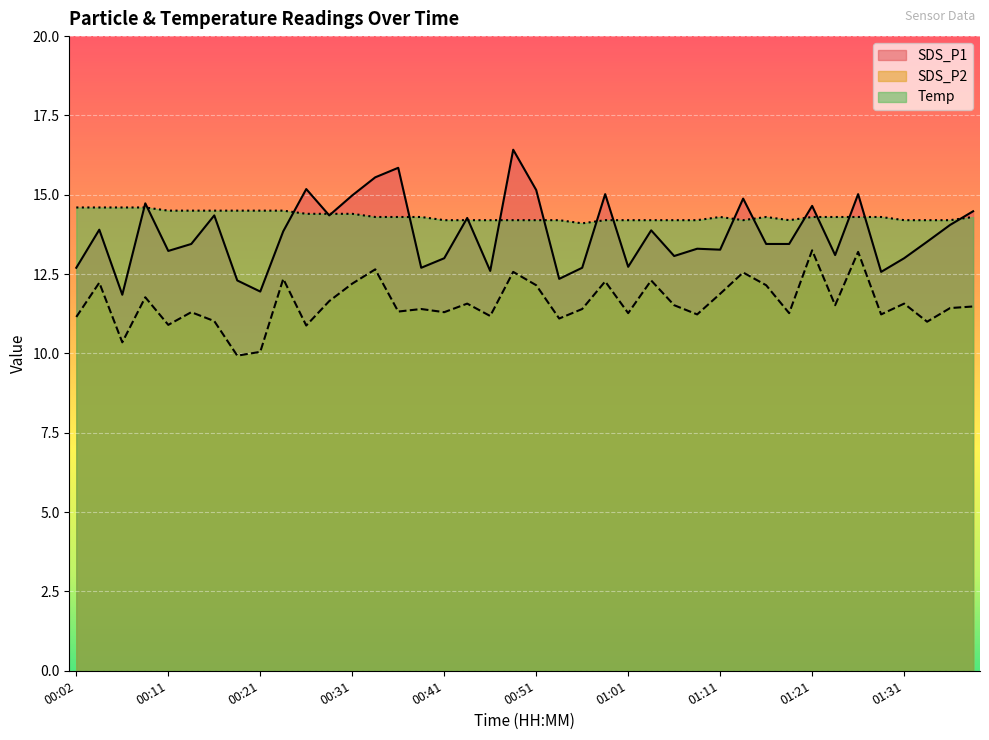

How many lines are shown in the chart?

3